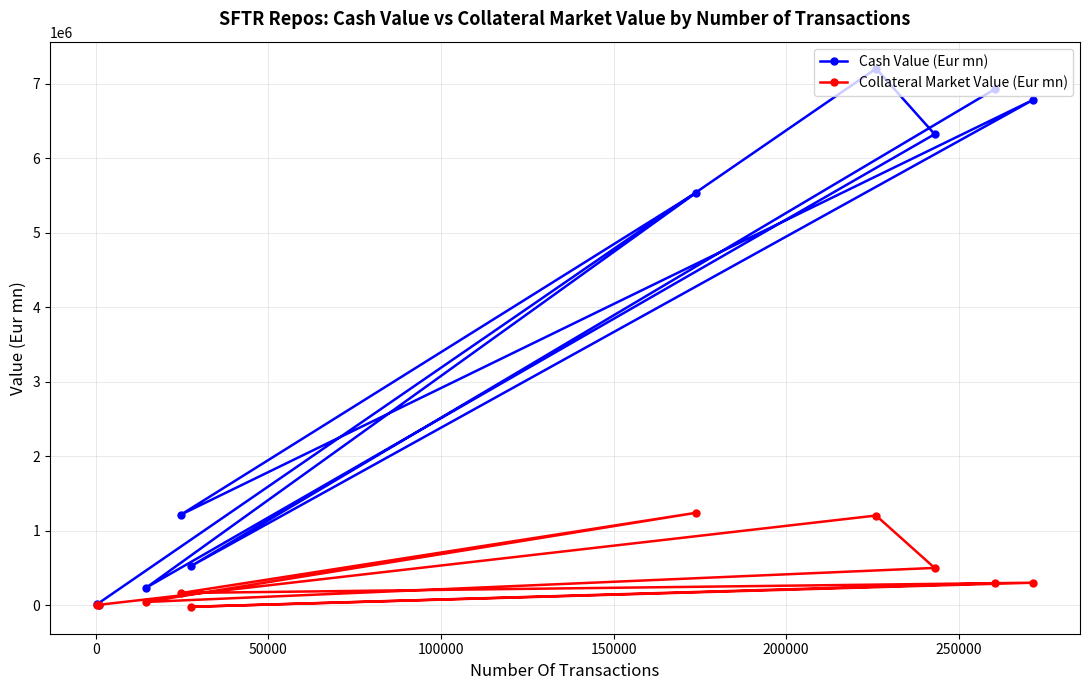

Which series has the widest spread of values?

Cash Value (Eur mn)